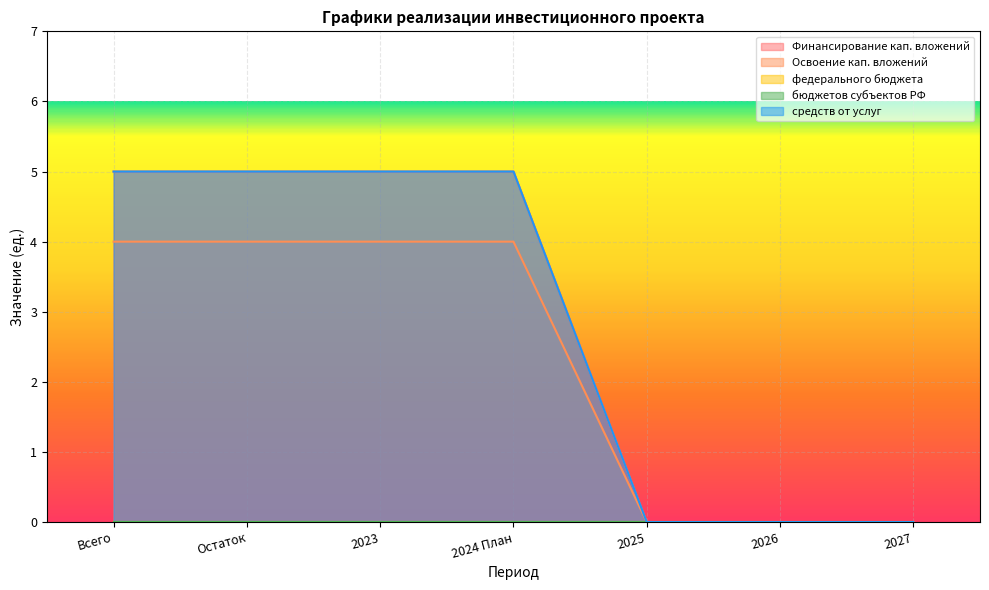

True or false: Финансирование кап. вложений and Освоение кап. вложений cross at least once.

False